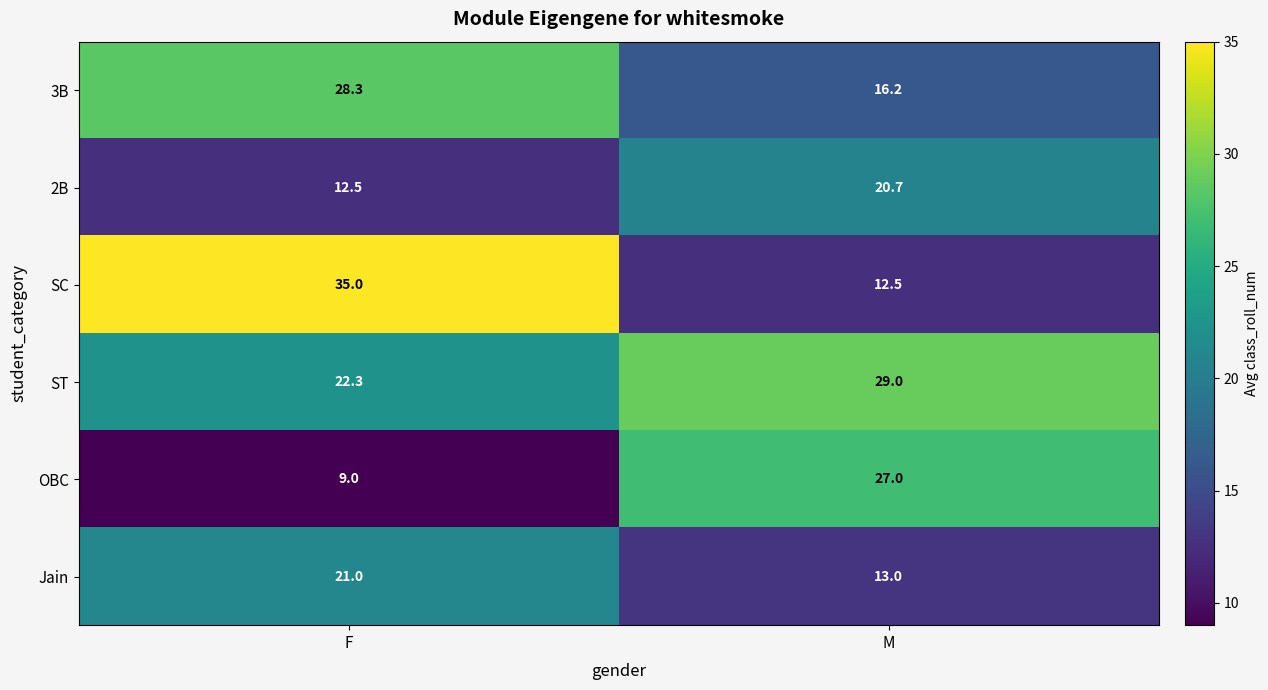

What is the difference between the maximum and minimum values in the Jain series?

8.0